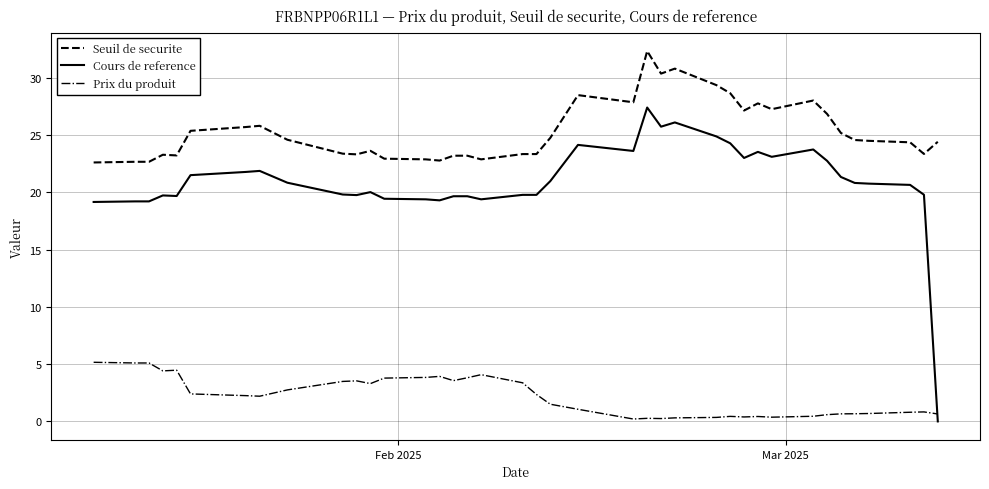

What is the maximum value for Cours de reference?

27.4